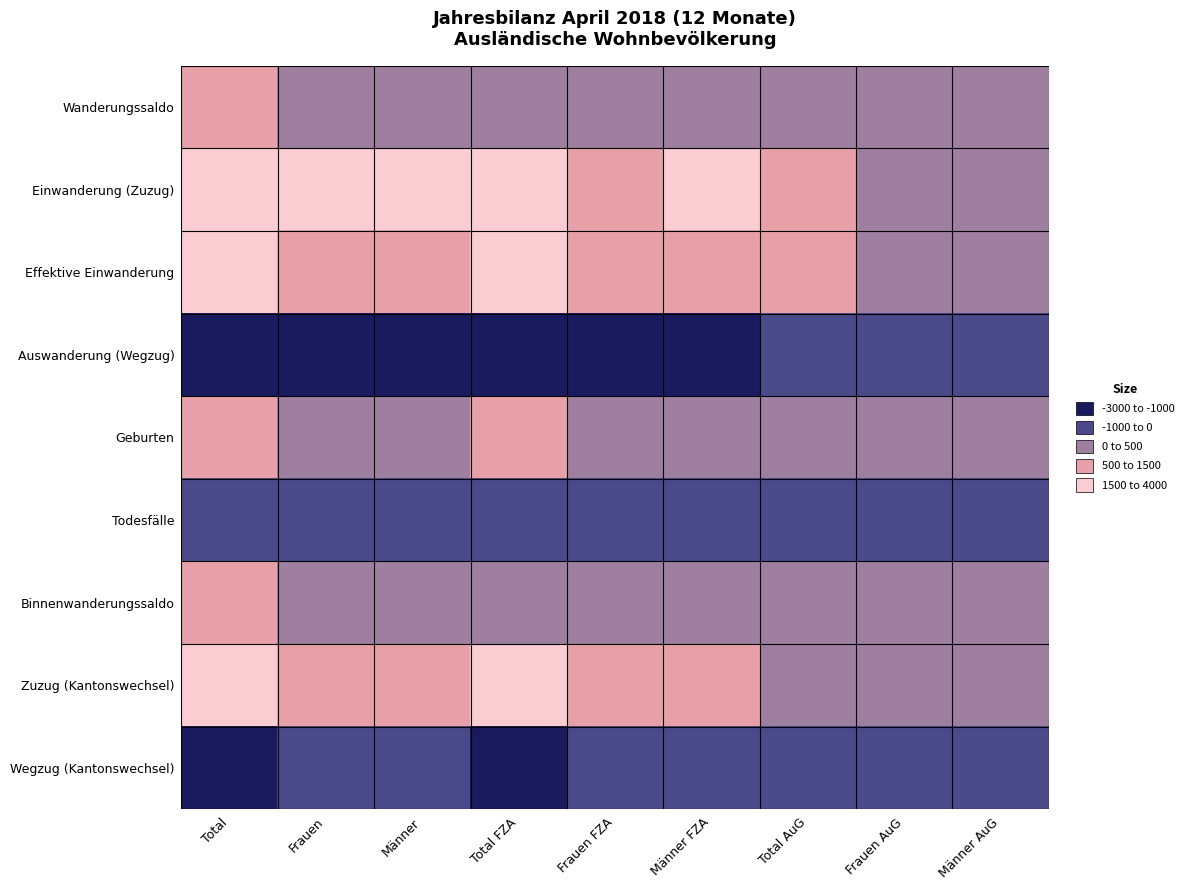

Reading left to right, list all the values displayed in this chart.

Wanderungssaldo: Total=777	Frauen=389	Männer=388	Total FZA=430	Frauen FZA=221	Männer FZA=209	Total AuG=347	Frauen AuG=168	Männer AuG=179
Einwanderung (Zuzug): Total=3830	Frauen=1755	Männer=2075	Total FZA=2966	Frauen FZA=1321	Männer FZA=1645	Total AuG=864	Frauen AuG=434	Männer AuG=430
Effektive Einwanderung: Total=2848	Frauen=1436	Männer=1412	Total FZA=2265	Frauen FZA=1100	Männer FZA=1165	Total AuG=583	Frauen AuG=336	Männer AuG=247
Auswanderung (Wegzug): Total=-2964	Frauen=-1328	Männer=-1636	Total FZA=-2467	Frauen FZA=-1067	Männer FZA=-1400	Total AuG=-497	Frauen AuG=-261	Männer AuG=-236
Geburten: Total=914	Frauen=437	Männer=477	Total FZA=678	Frauen FZA=316	Männer FZA=362	Total AuG=236	Frauen AuG=121	Männer AuG=115
Todesfälle: Total=-130	Frauen=-47	Männer=-83	Total FZA=-111	Frauen FZA=-38	Männer FZA=-73	Total AuG=-19	Frauen AuG=-9	Männer AuG=-10
Binnenwanderungssaldo: Total=540	Frauen=270	Männer=270	Total FZA=404	Frauen FZA=178	Männer FZA=226	Total AuG=136	Frauen AuG=92	Männer AuG=44
Zuzug (Kantonswechsel): Total=2136	Frauen=954	Männer=1182	Total FZA=1714	Frauen FZA=714	Männer FZA=1000	Total AuG=422	Frauen AuG=240	Männer AuG=182
Wegzug (Kantonswechsel): Total=-1596	Frauen=-684	Männer=-912	Total FZA=-1310	Frauen FZA=-536	Männer FZA=-774	Total AuG=-286	Frauen AuG=-148	Männer AuG=-138